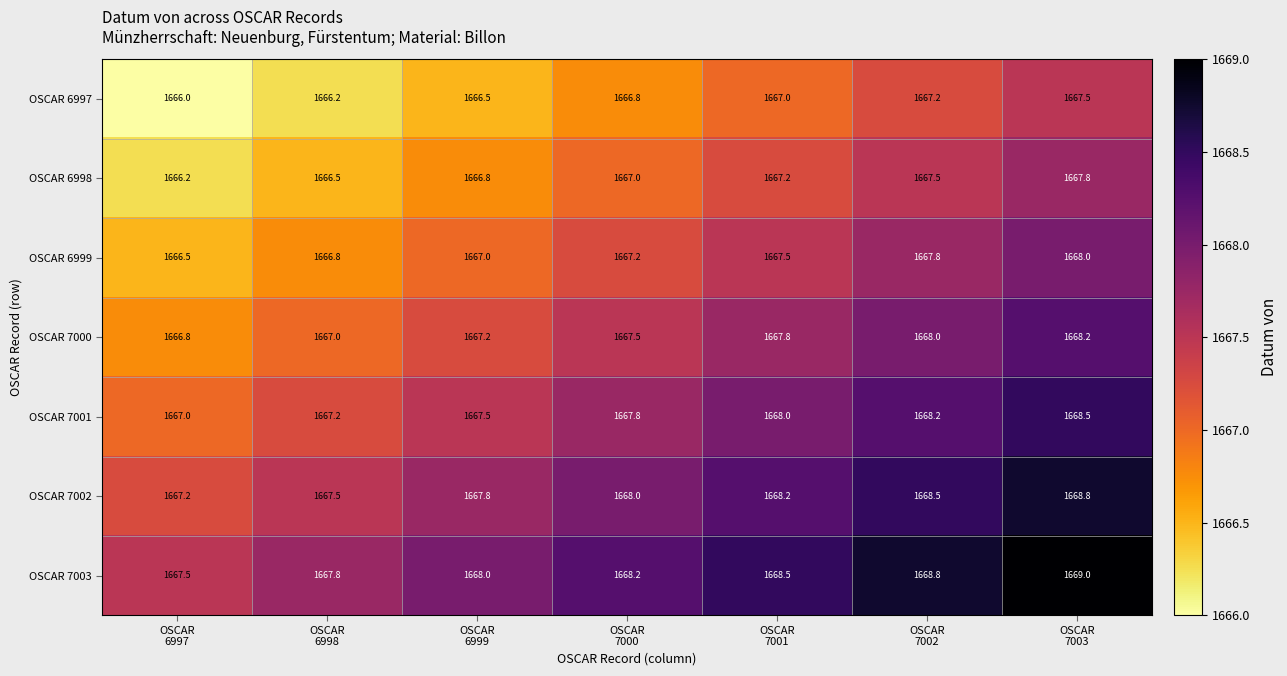

What is the lowest value of the OSCAR 6998 series?

1666.2